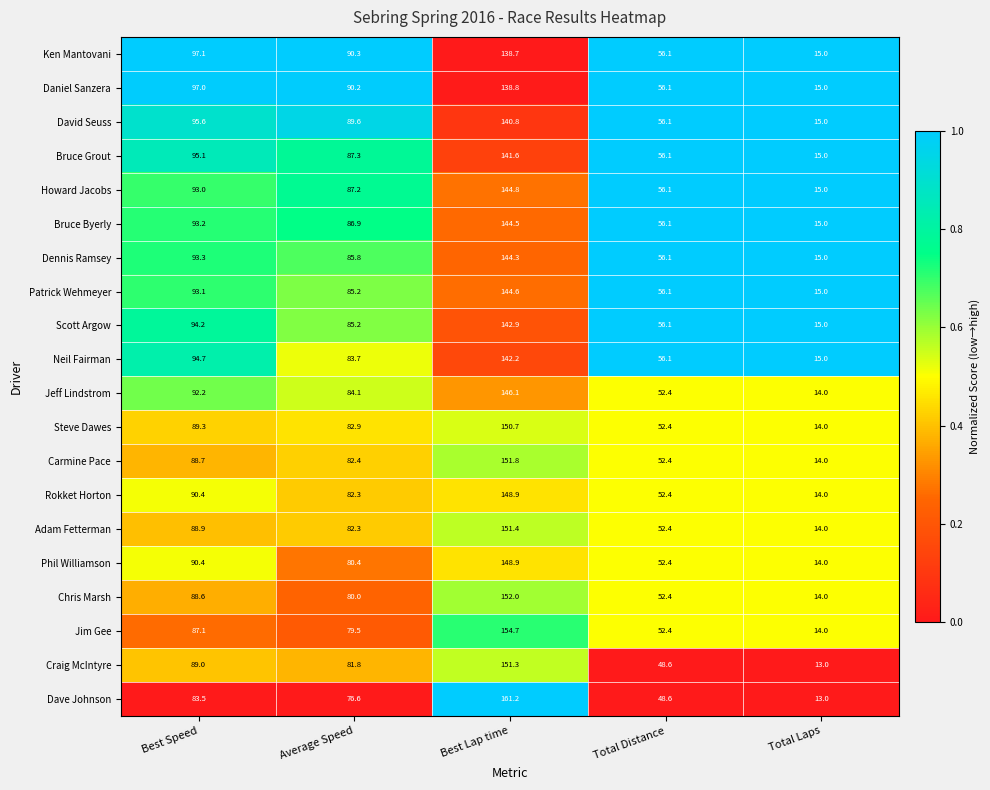

Which series has the largest range (max minus min)?

Dave Johnson